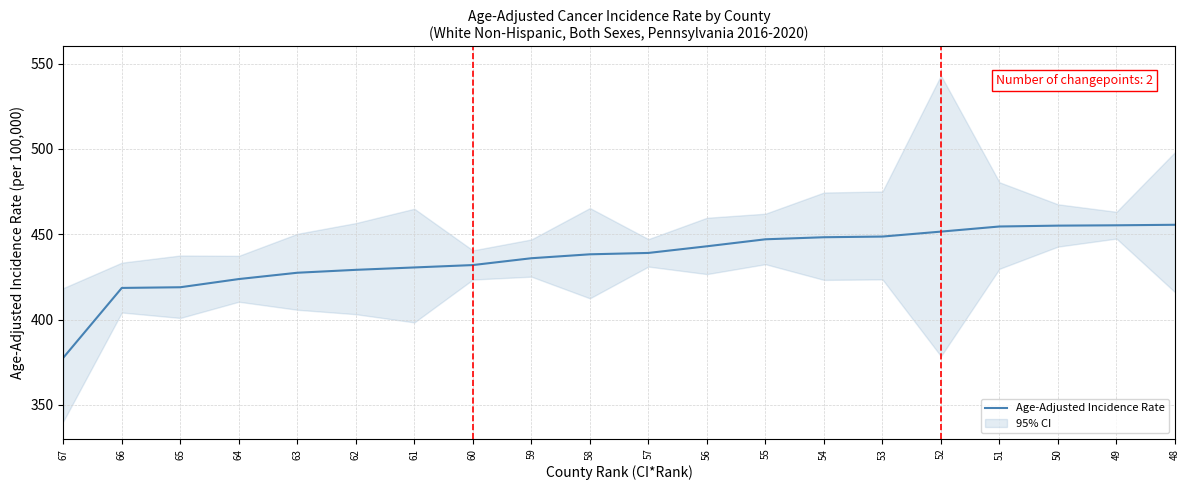

What is the maximum value shown in the chart?

455.5